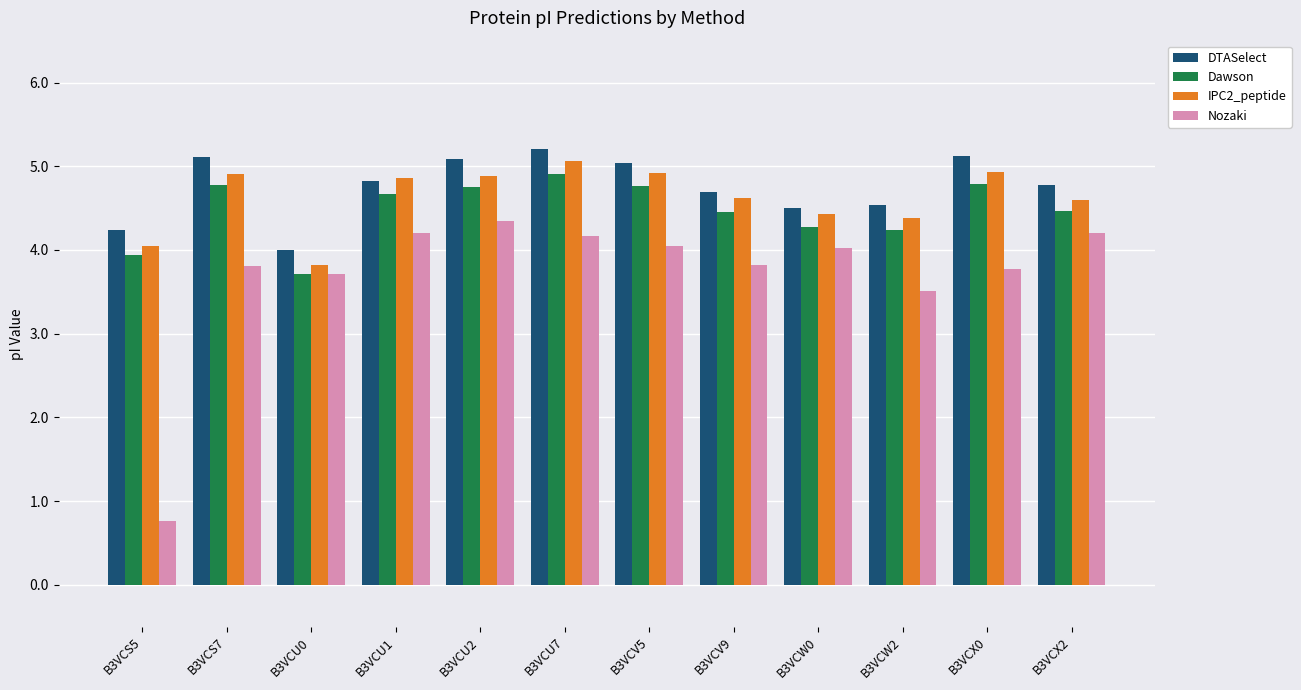

Which series has the largest total across all categories?

DTASelect